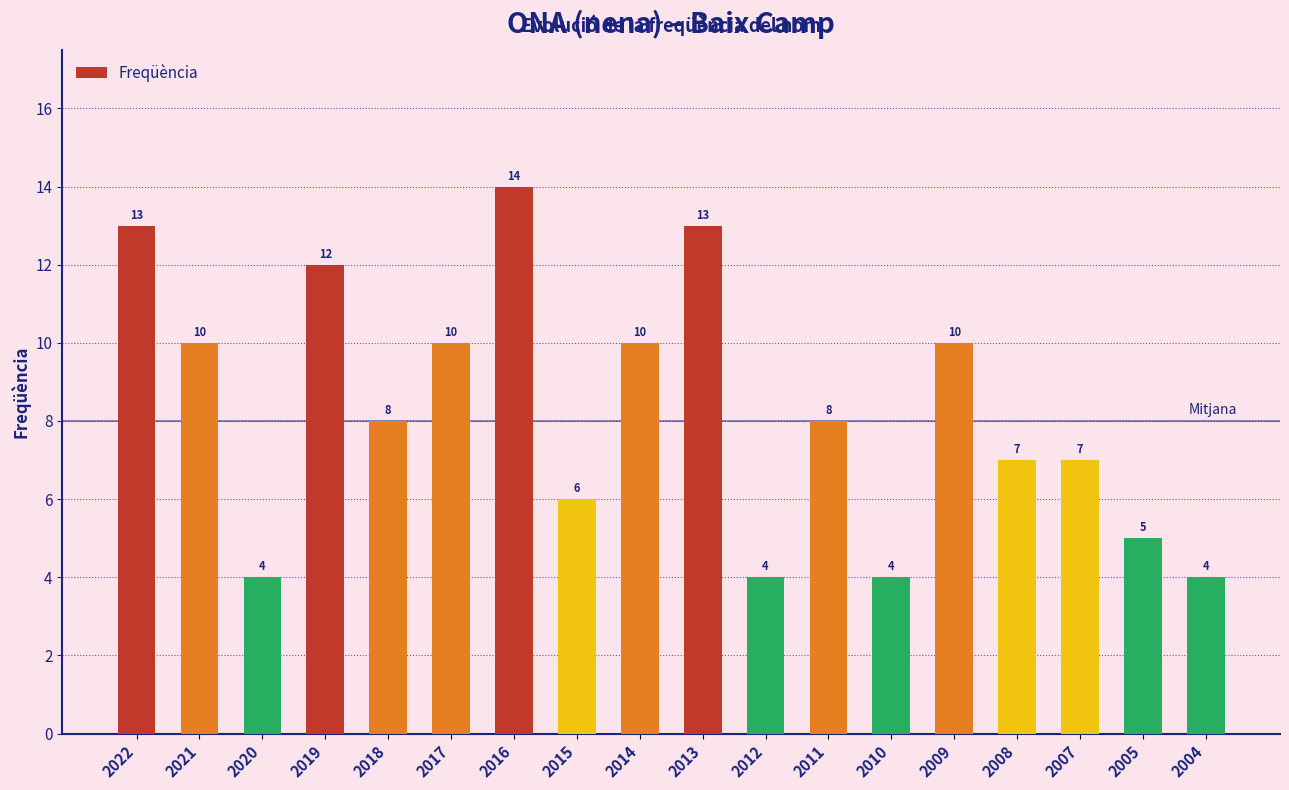

What is the approximate value at 2010, to the nearest 5?

5